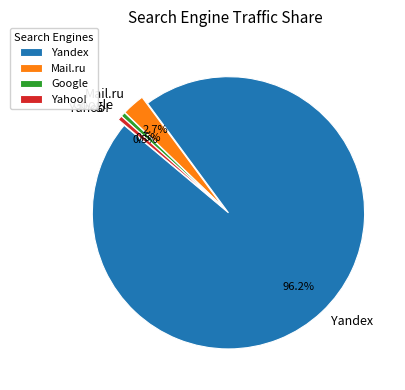

Count the number of slices in the pie.

4